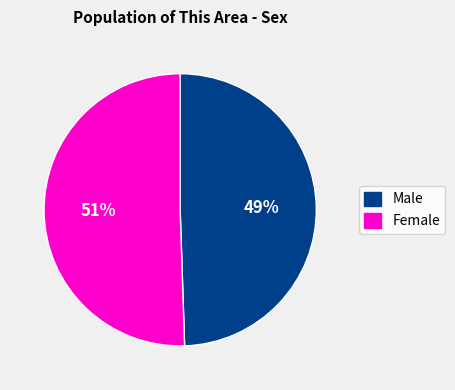

Which has a higher value, Female or Male?

Female